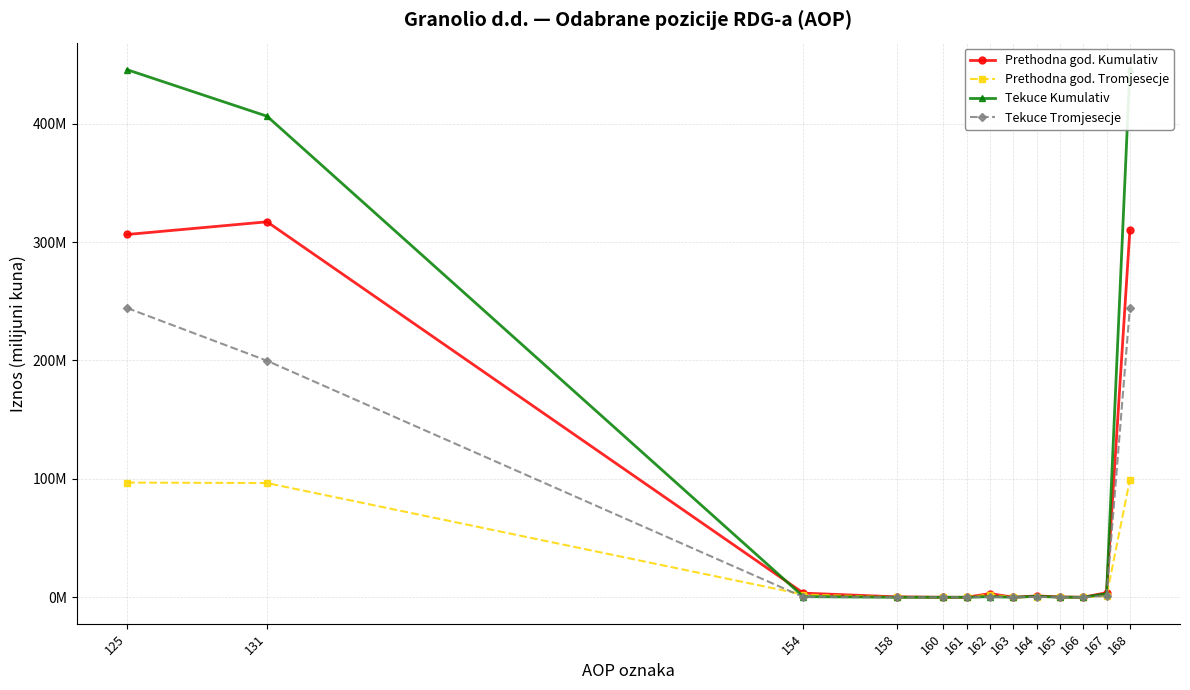

The value of Prethodna god. Kumulativ at 166 is 0.0. True or false?

True